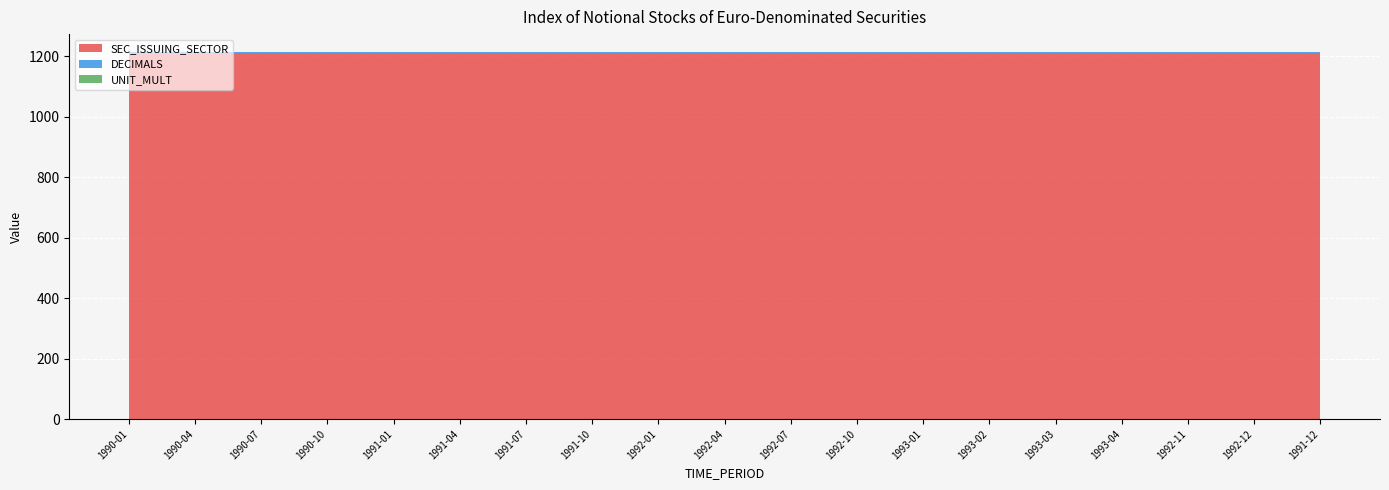

Reading right to left, what are all the values shown in this chart?

SEC_ISSUING_SECTOR: 1210	1210	1210	1210	1210	1210	1210	1210	1210	1210	1210	1210	1210	1210	1210	1210	1210	1210	1210
DECIMALS: 3	3	3	3	3	3	3	3	3	3	3	3	3	3	3	3	3	3	3
UNIT_MULT: 0	0	0	0	0	0	0	0	0	0	0	0	0	0	0	0	0	0	0